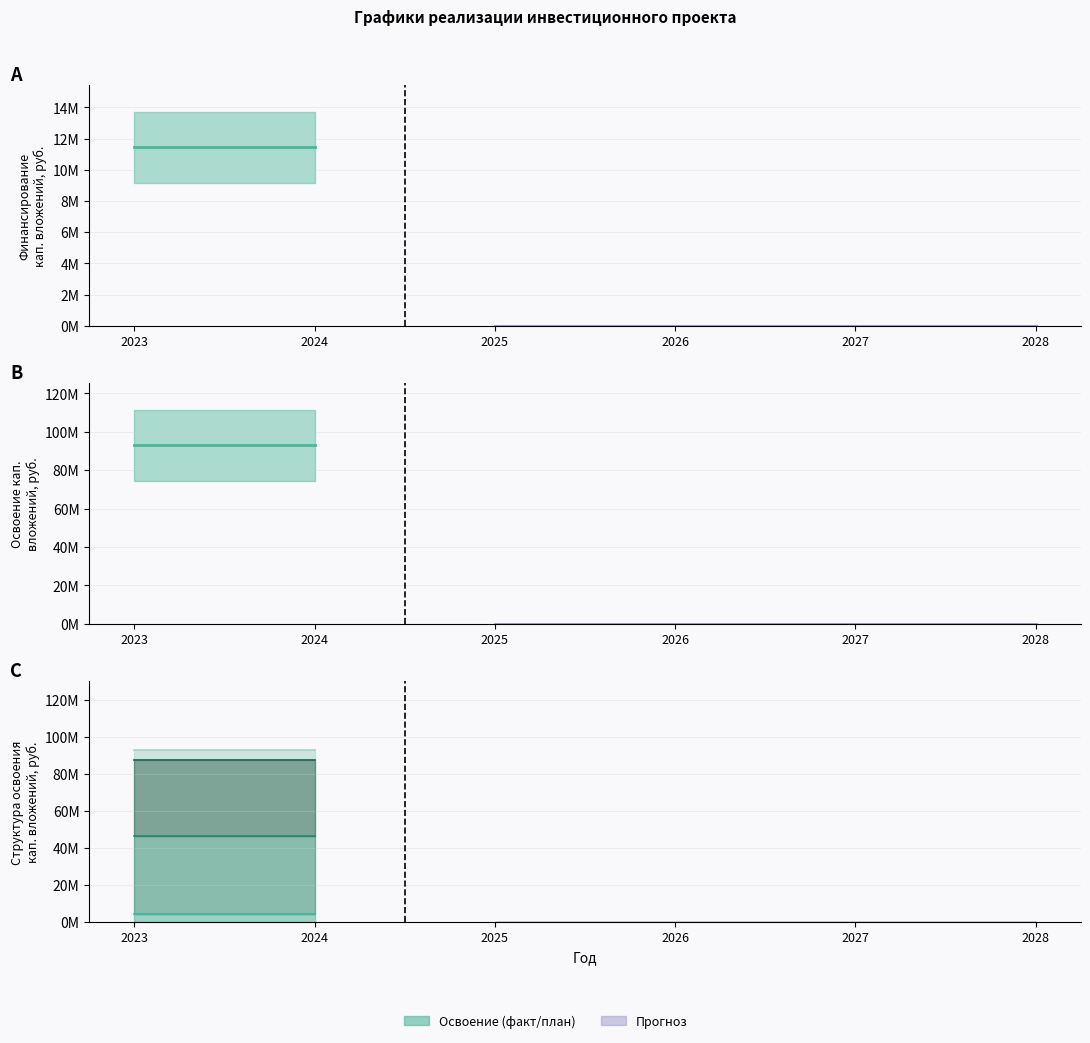

True or false: Прочие затраты and Оборудование intersect in this chart.

False